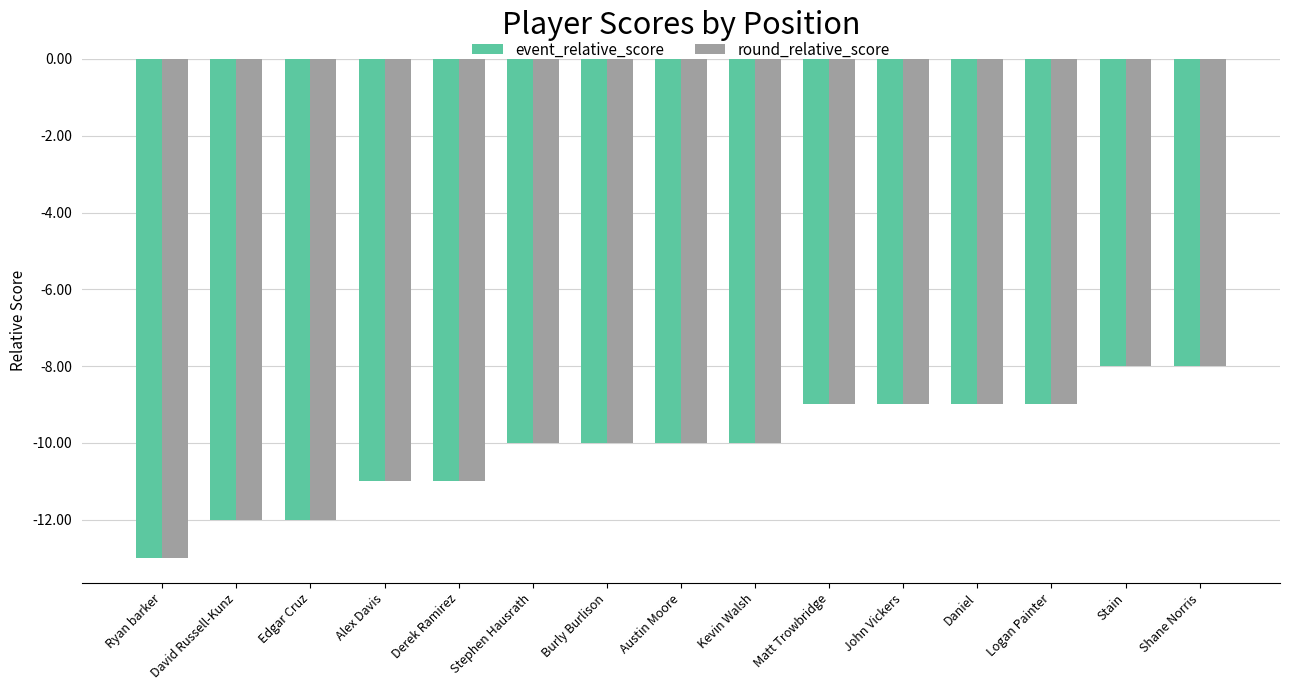

What is the maximum value shown in the chart?

-8